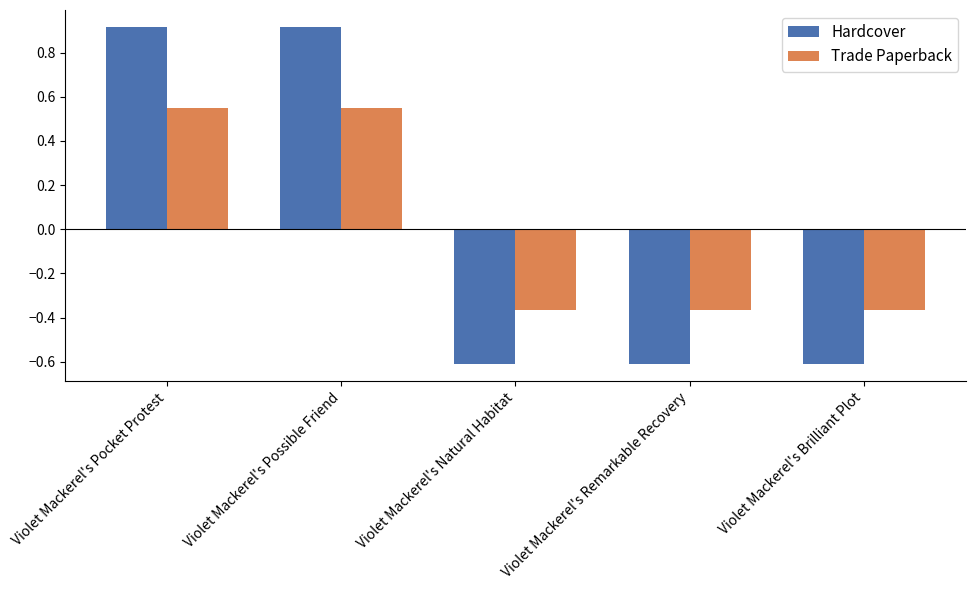

What is the minimum value shown in the chart?

-0.6